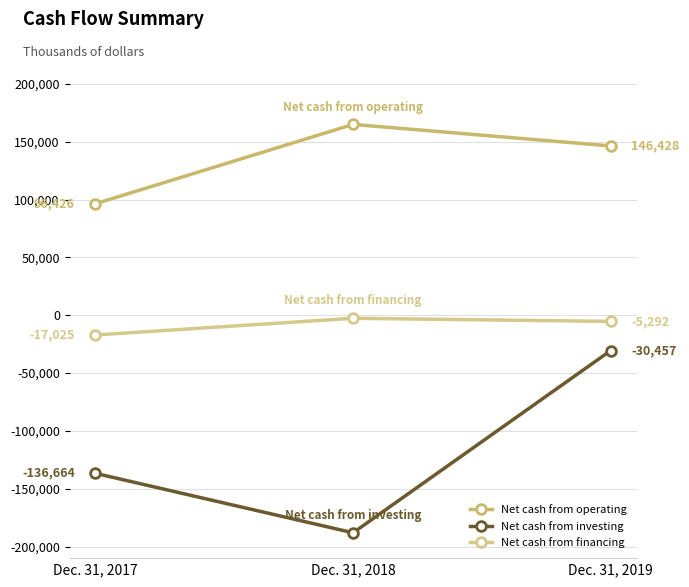

What are all the series names shown in the legend?

Net cash from operating, Net cash from investing, Net cash from financing